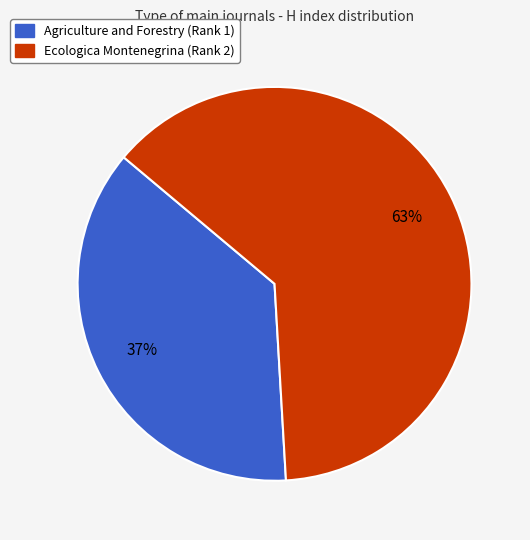

Is it true that Ecologica Montenegrina (Rank 2) is 63% of the pie?

True